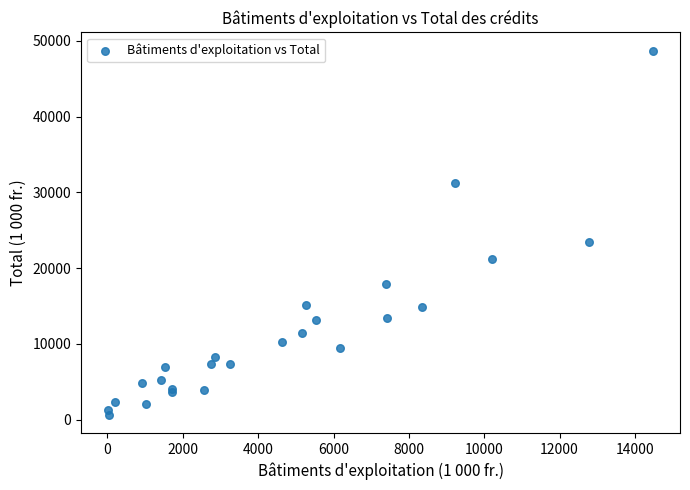

What Y value in the scatter plot is closest to 24651?

23450